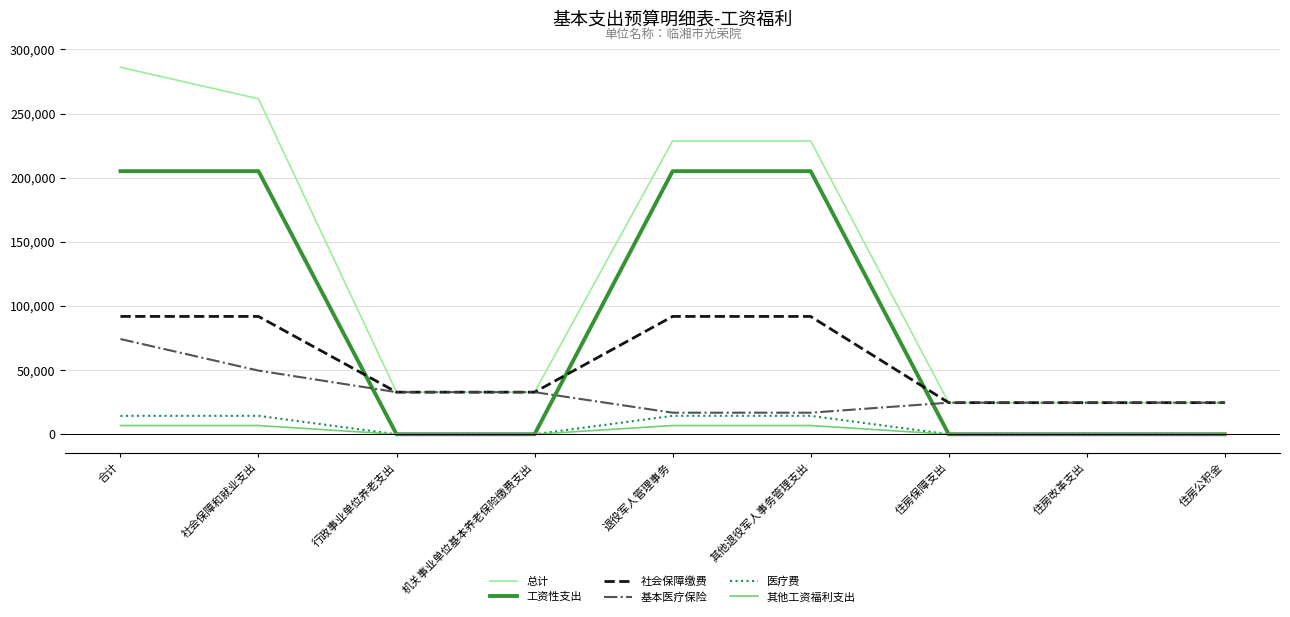

True or false: 其他工资福利支出 and 社会保障缴费 cross at least once.

False